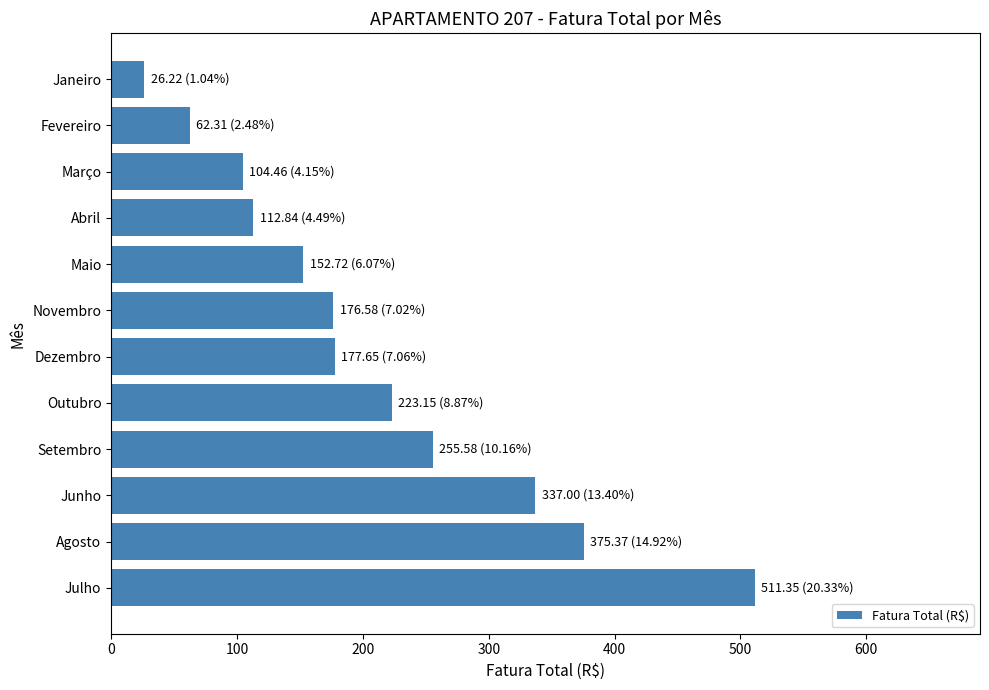

What is the difference between the maximum and minimum values?

485.1